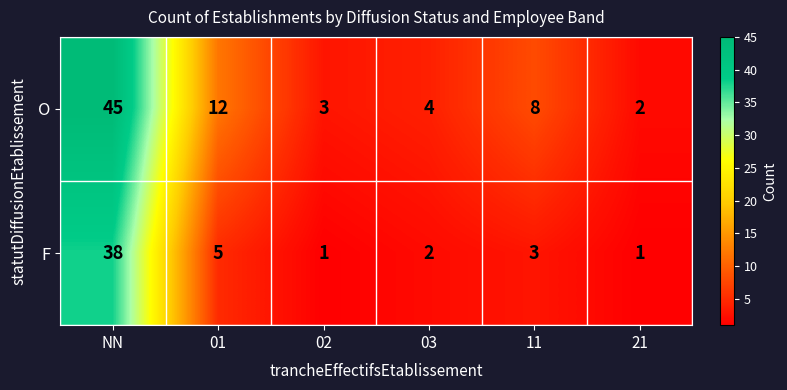

Reading left to right, list all the values displayed in this chart.

O: NN=45	01=12	02=3	03=4	11=8	21=2
F: NN=38	01=5	02=1	03=2	11=3	21=1